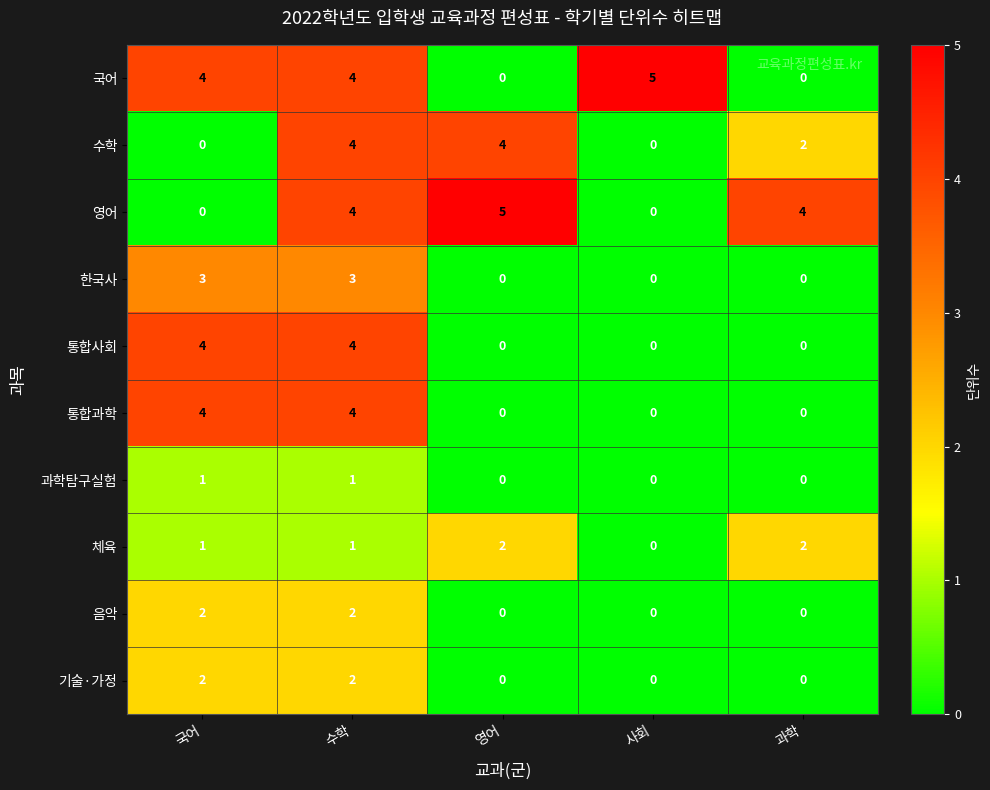

The 체육 series shows 1 at 국어. True or false?

True